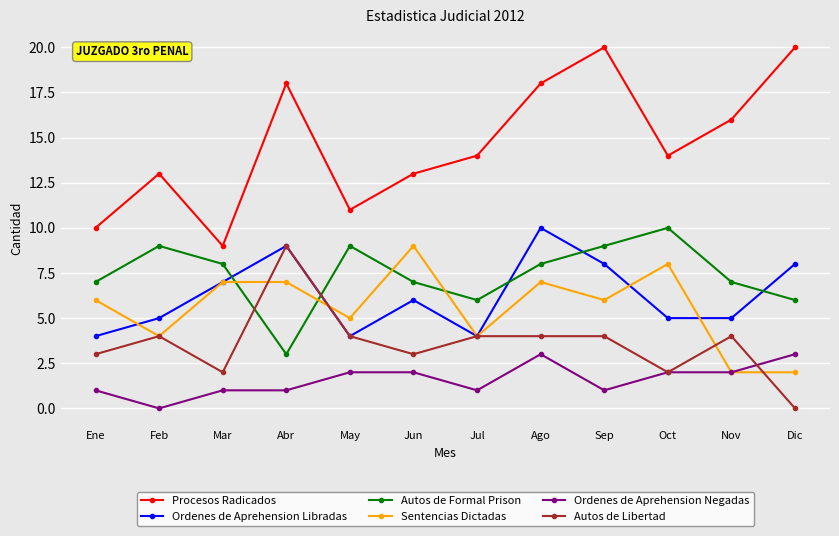

True or false: Ordenes de Aprehension Libradas has a value of 7 at May.

False